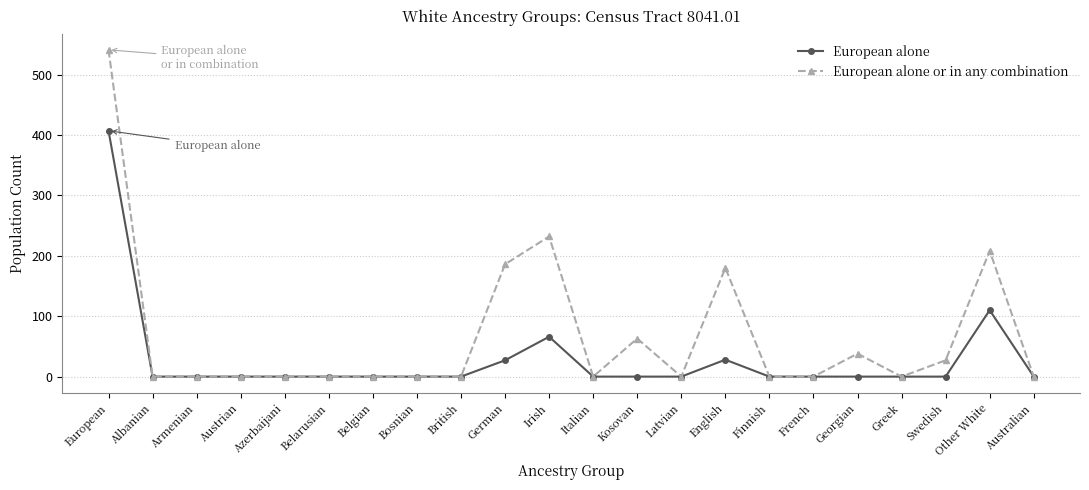

What is the difference between the maximum and minimum values in the European alone or in any combination series?

541